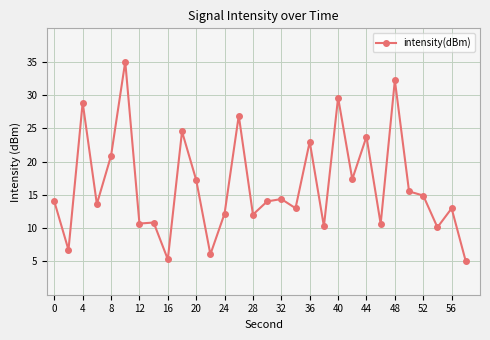

What is the value of the 22nd point from the left?

17.3